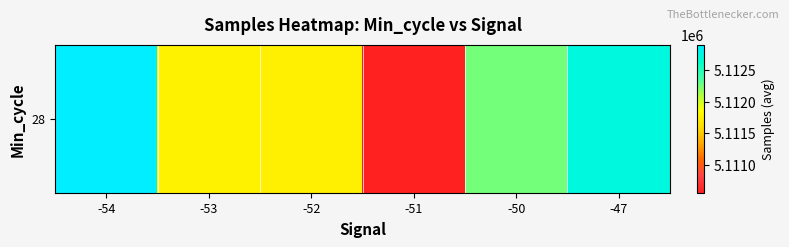

Reading left to right, list all the values displayed in this chart.

5112897.5	5111759.4	5111744.2	5110557.7	5112250.0	5112731.0